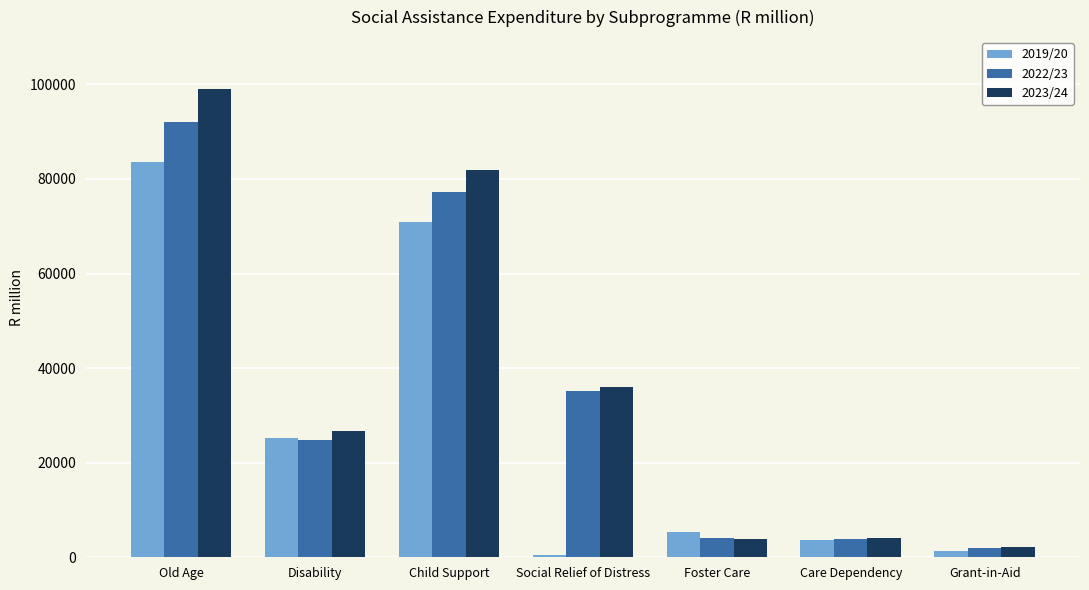

At which label does 2023/24 first exceed 26800?

Old Age